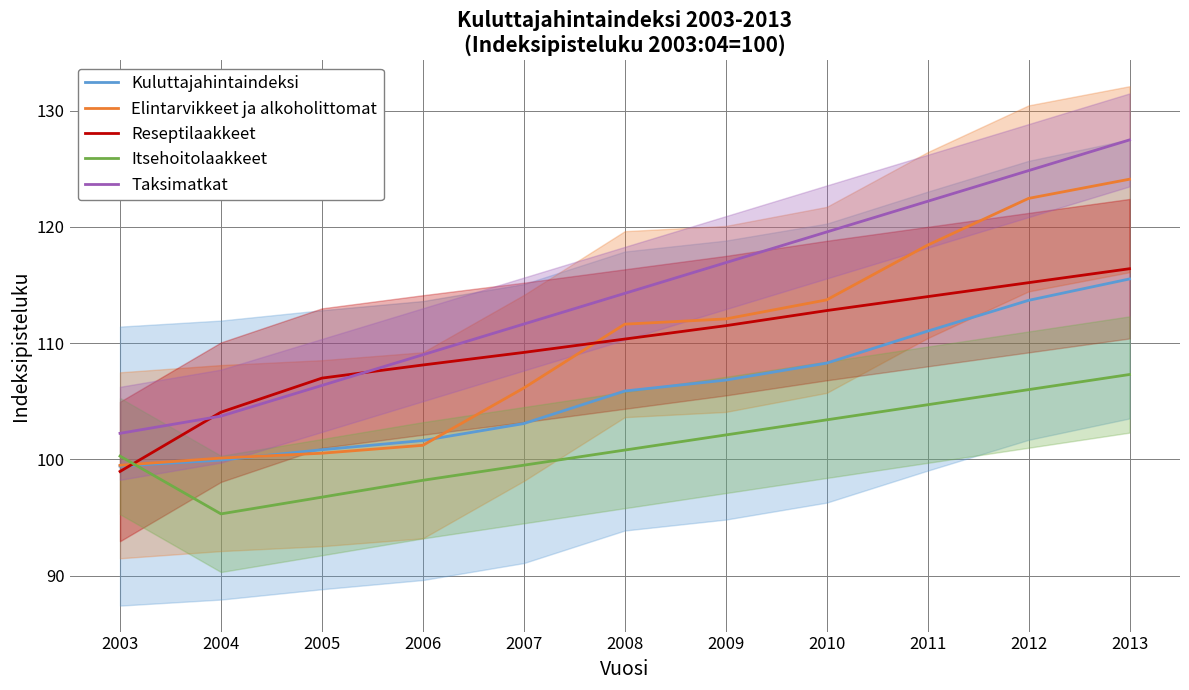

What is the value of the Reseptilaakkeet point at the 5th from the left?

109.2